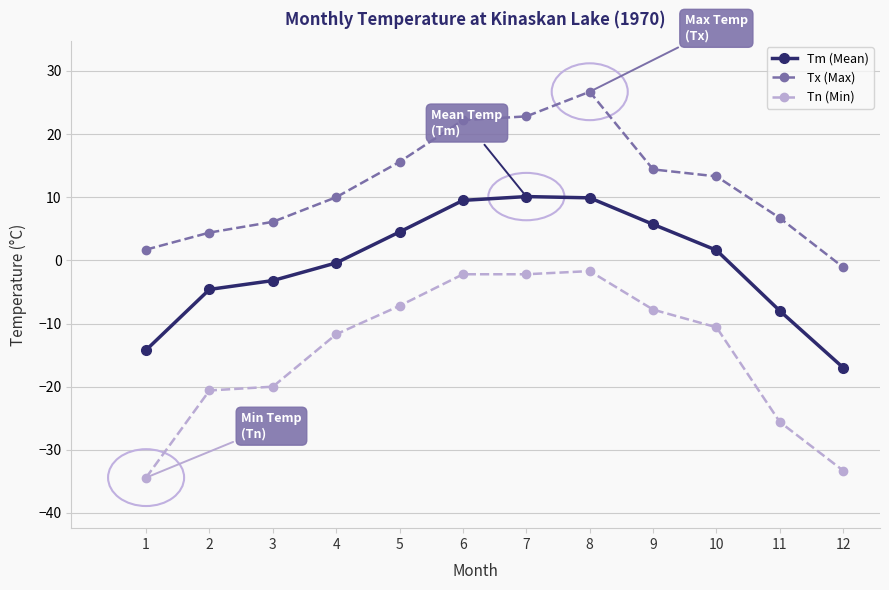

Rank the series by their maximum value, from lowest to highest.

Tn (Min), Tm (Mean), Tx (Max)